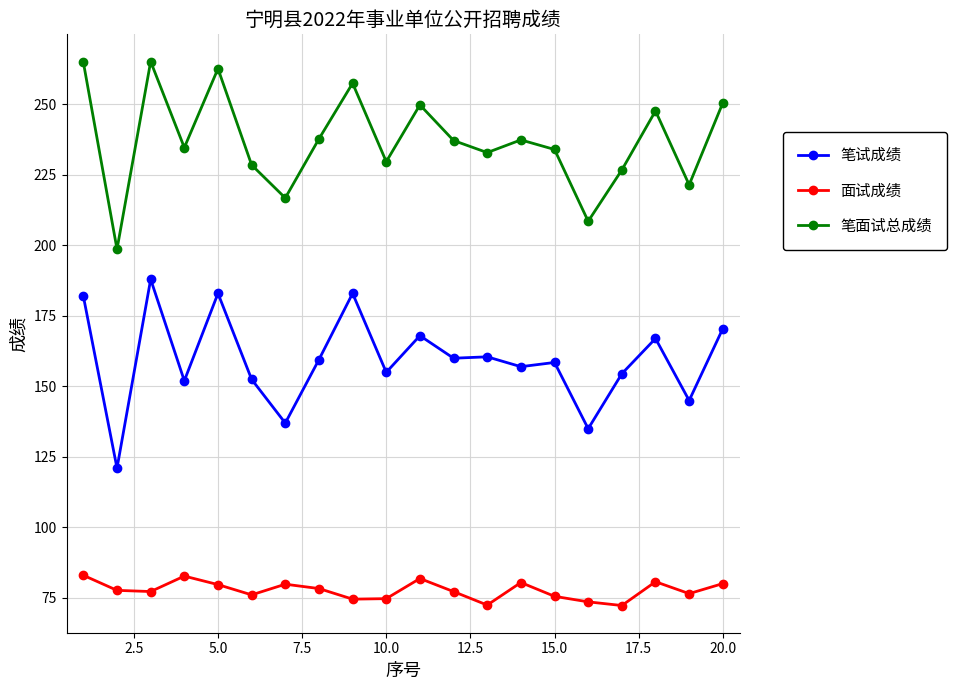

Rank the series by their maximum value, from lowest to highest.

面试成绩, 笔试成绩, 笔面试总成绩